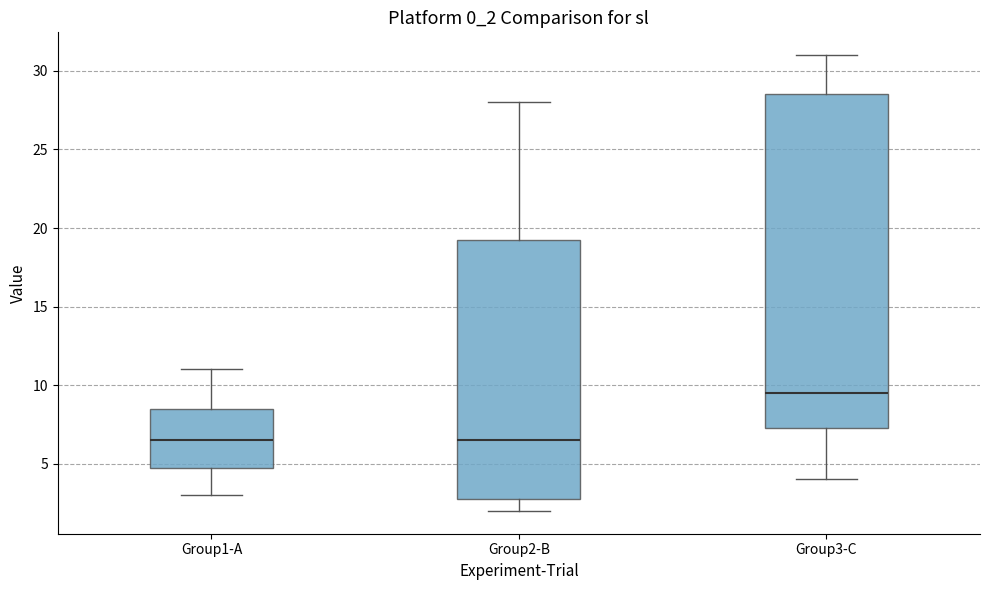

Which box's median line is the highest?

Group3-C